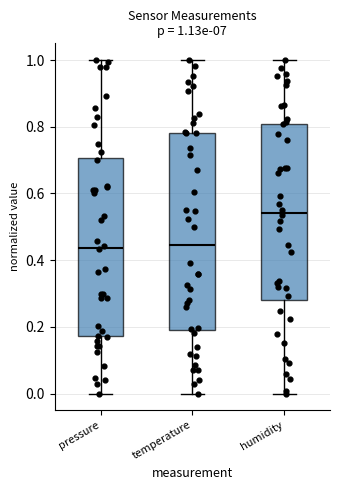

Comparing the boxes themselves (not the whiskers), which one is the tallest?

temperature